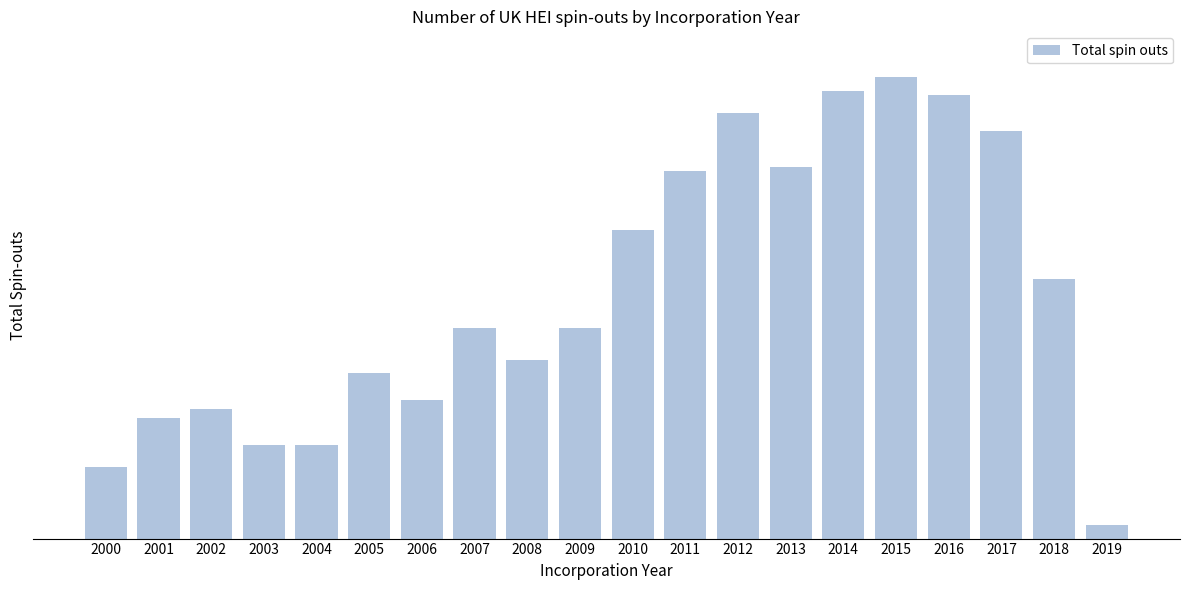

Are the bars horizontal?

No